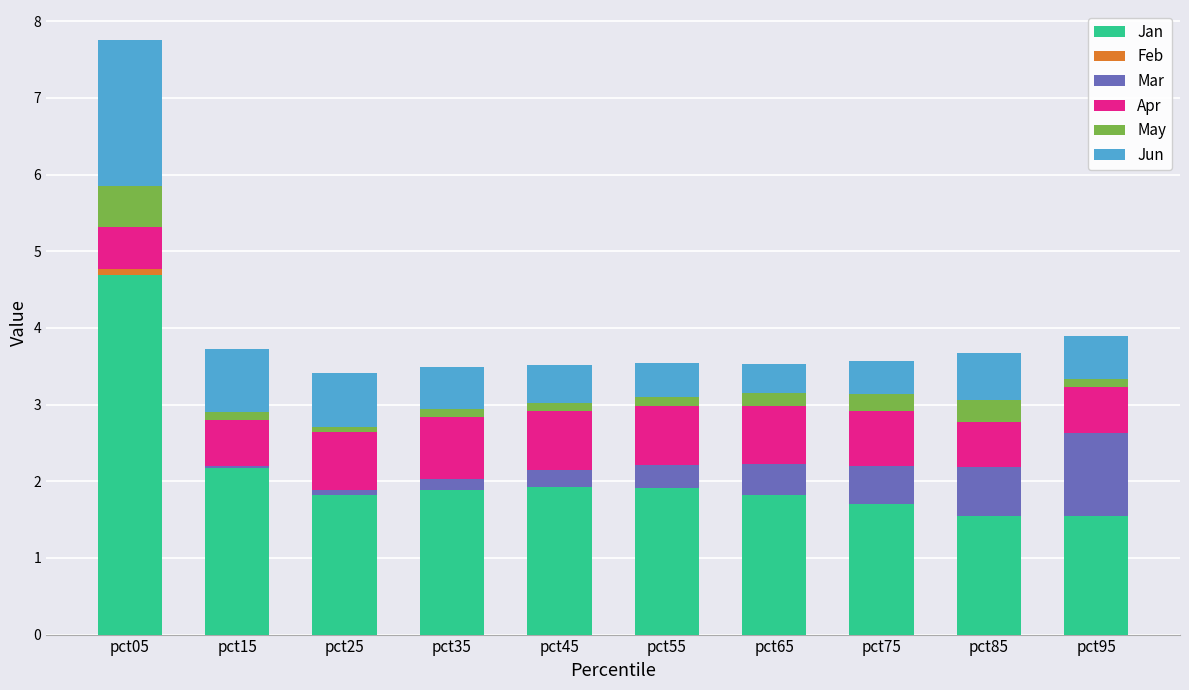

At which category is the sum across all series the highest?

pct05